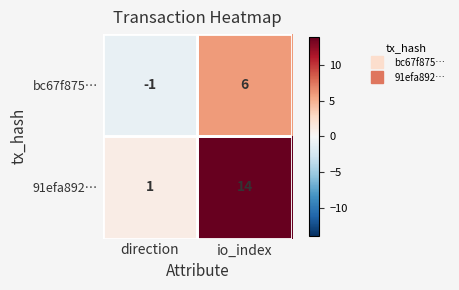

What is the difference between the bc67f875… values at io_index and direction?

7